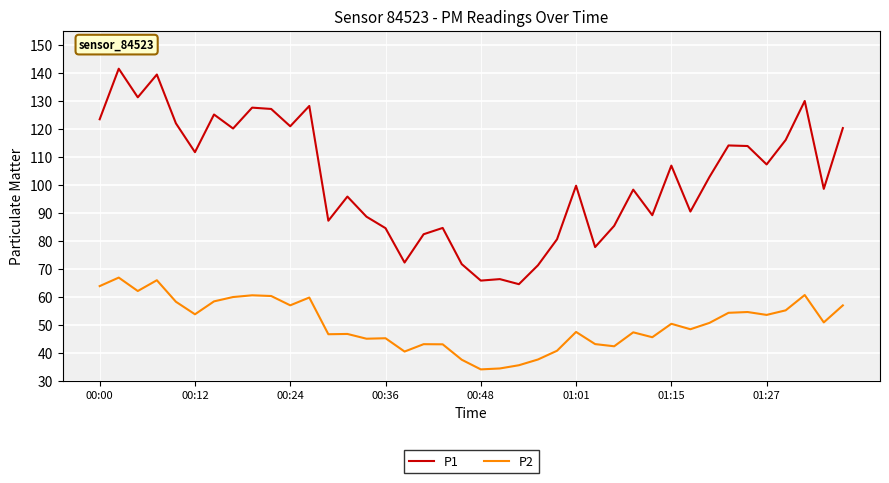

What is the maximum value shown in the chart?

141.4